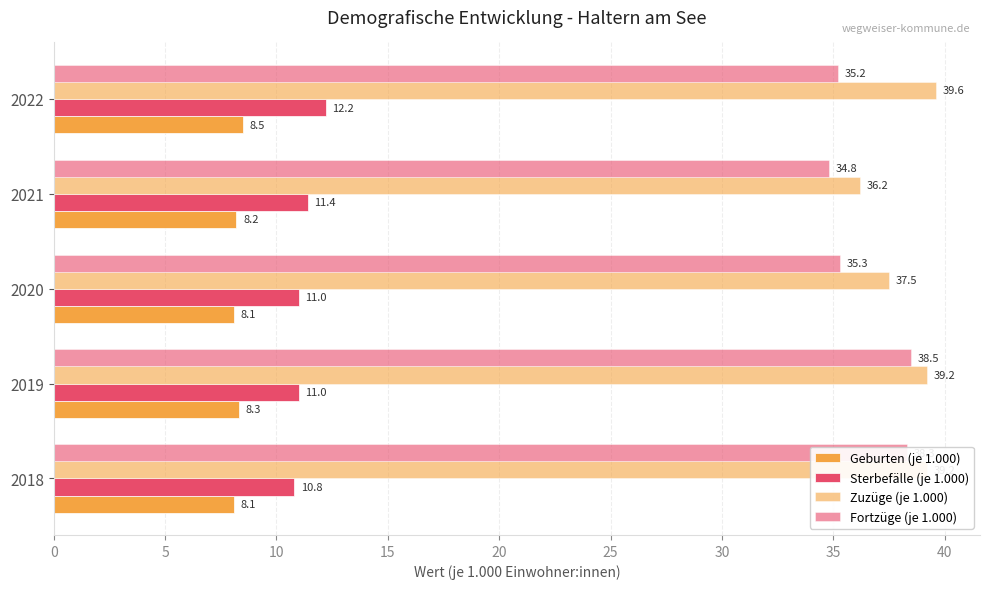

What is the smallest value displayed?

8.1